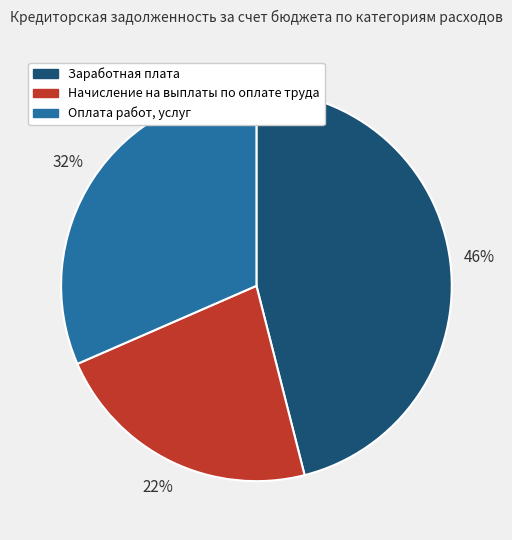

To the nearest percent, what is the average slice percentage?

33%